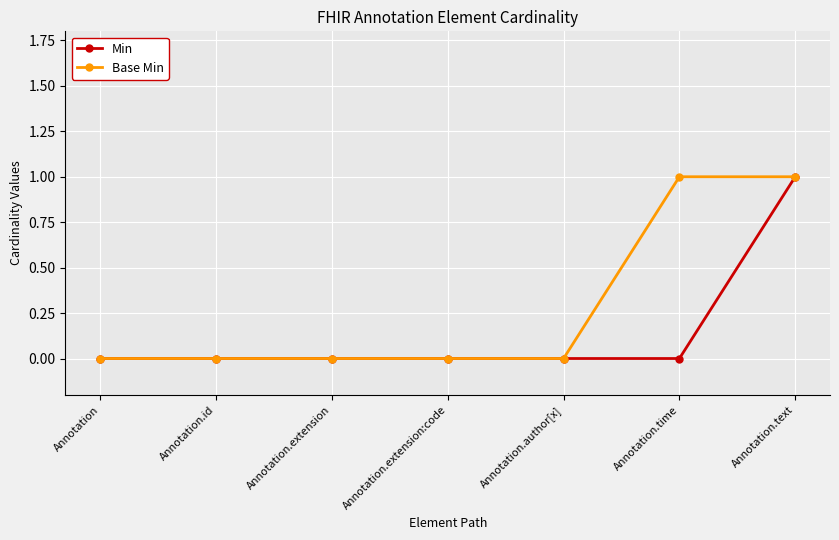

At which category is the sum across all series the highest?

Annotation.text